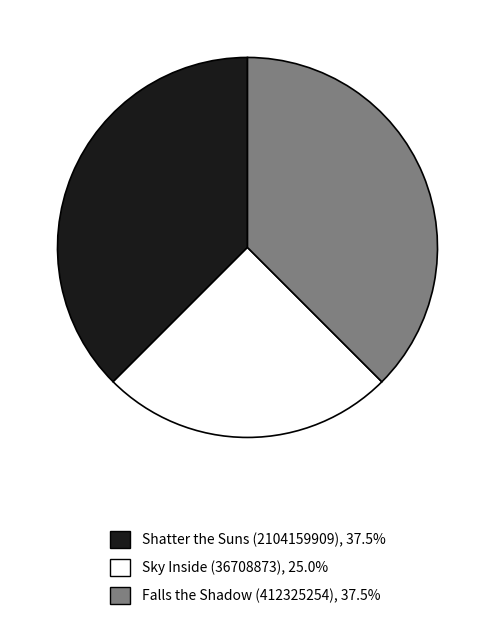

Does any single category account for the majority?

No